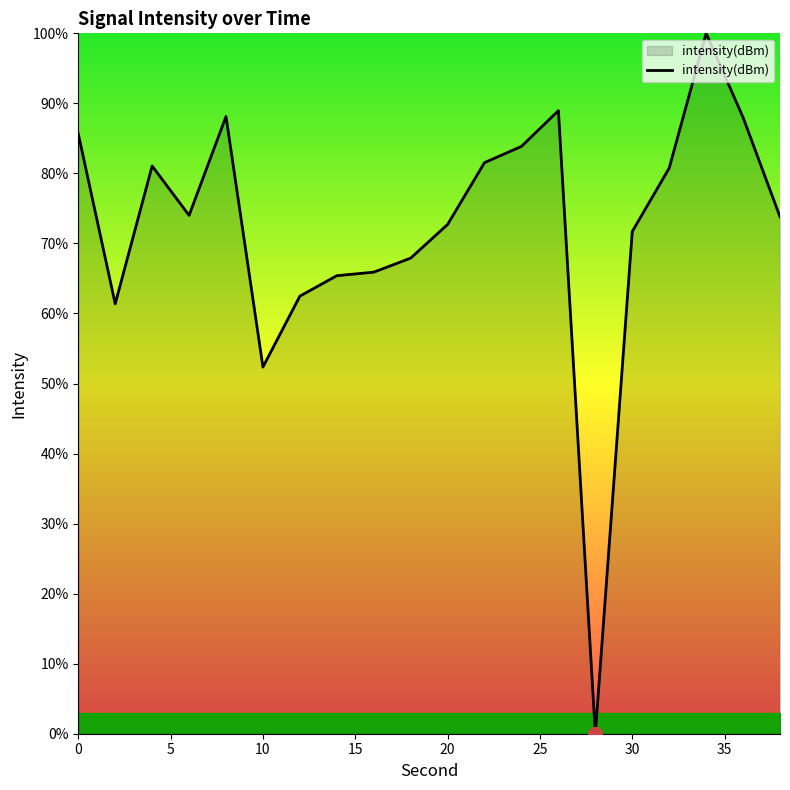

What is the difference between the maximum and minimum values?

100.0